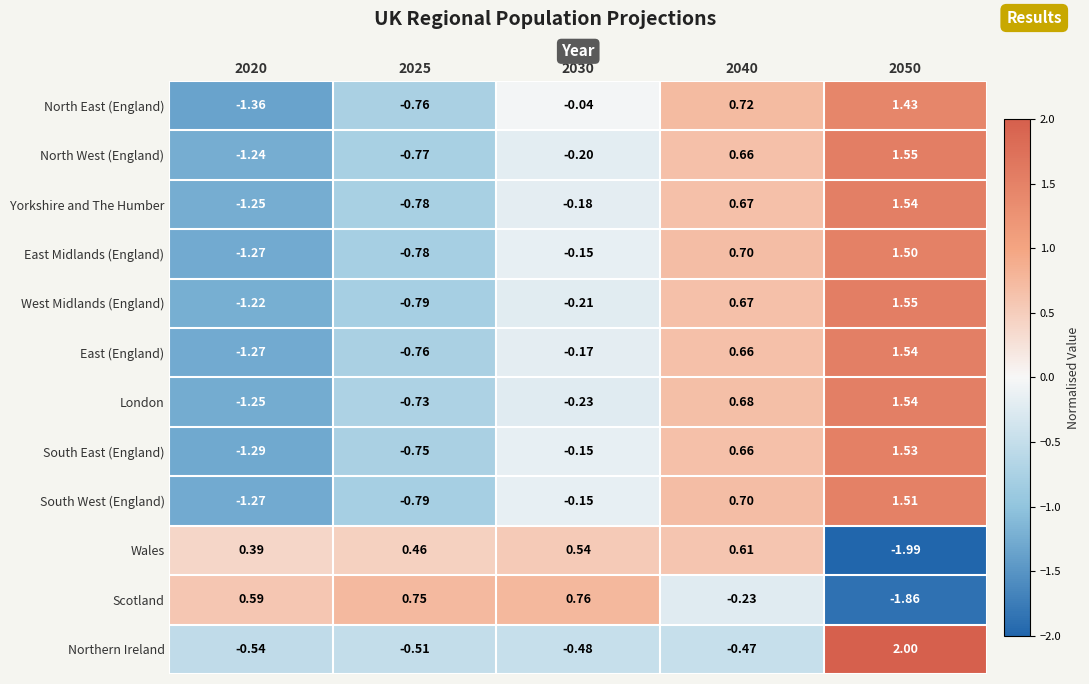

Is the value of North East (England) at 2030 greater than the value of Northern Ireland at 2025?

Yes